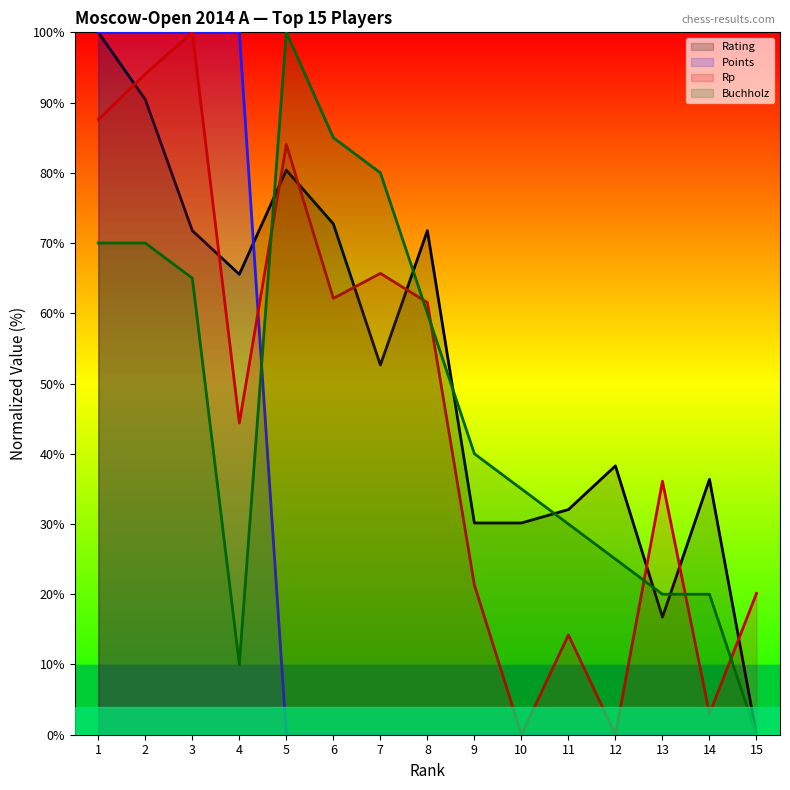

How many data points in Buchholz are less than 40?

7